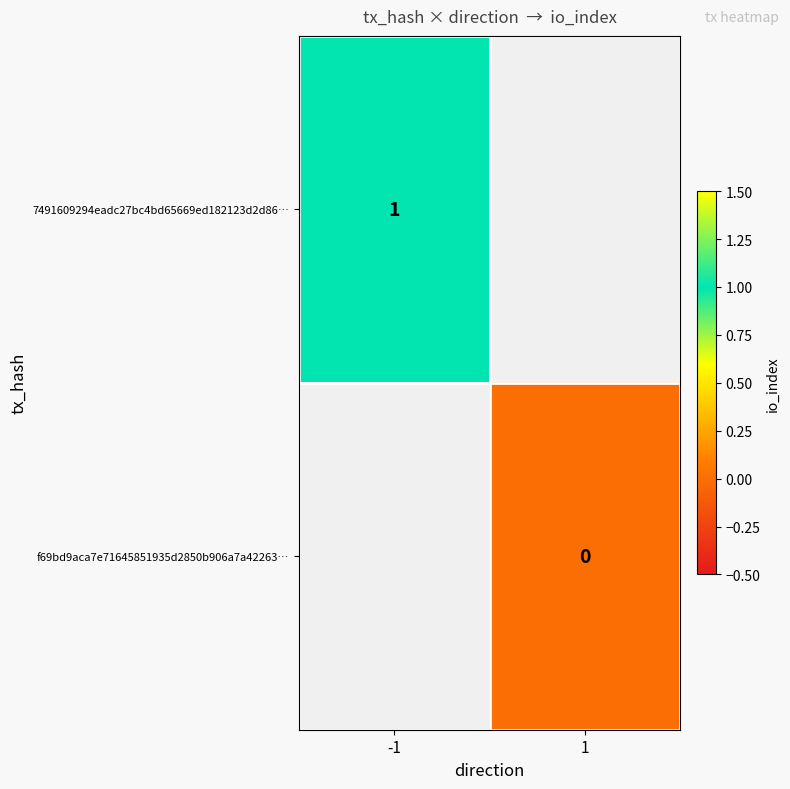

Is the value of 7491609294eadc27bc4bd65669ed182123d2d86… at -1 greater than the value of f69bd9aca7e71645851935d2850b906a7a42263… at 1?

Yes